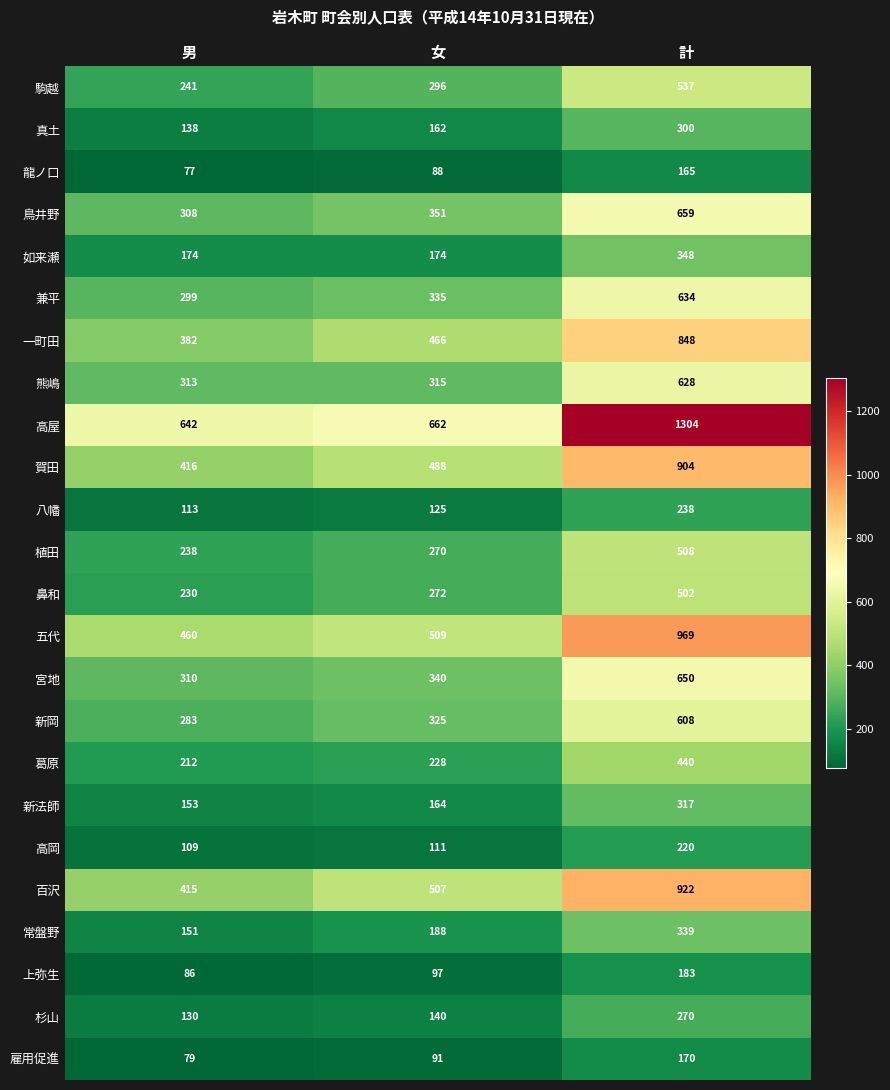

What is the highest value of the 上弥生 series?

183